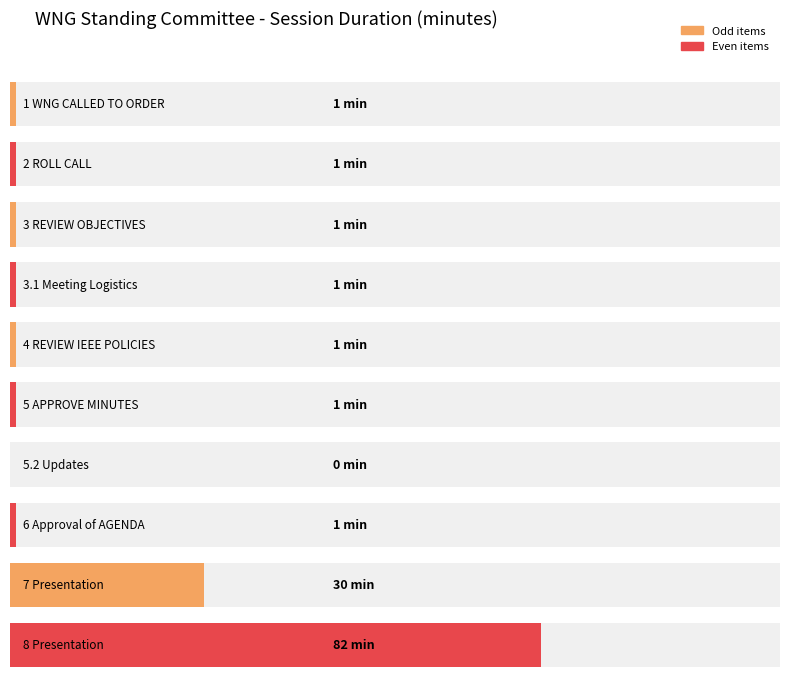

How many values are below 1?

1